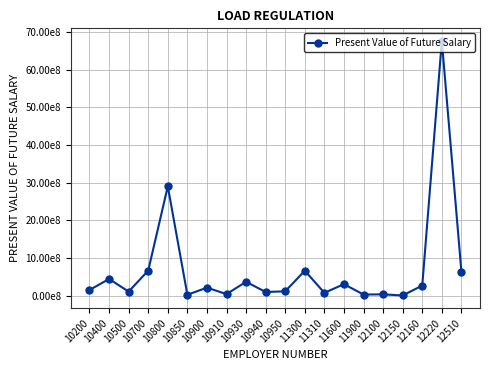

Reading left to right, transcribe all the data shown in this chart.

10200=151746993.2	10400=444465811.8	10500=109573994.9	10700=666810501.7	10800=2902727738.9	10850=24730029.6	10900=214197980.4	10910=43291722.2	10930=368768665.8	10940=98418381.1	10950=117161495.6	11300=663692775.7	11310=76416084.7	11600=306685702.0	11900=31033406.4	12100=36513981.3	12150=6236085.0	12160=269976460.2	12220=6757995556.5	12510=637920733.7